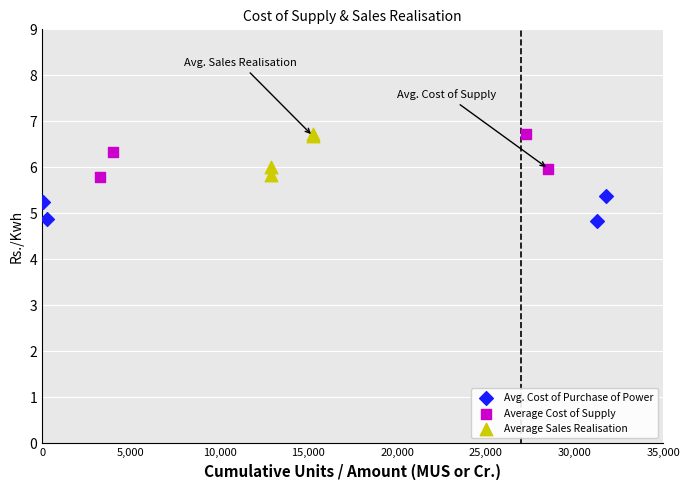

Which series contains the lowest Y value?

Avg. Cost of Purchase of Power